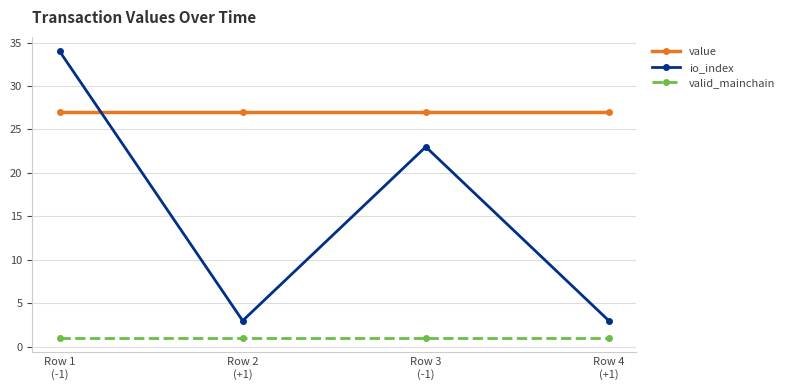

Is it true that io_index equals 12.9 at Row 3
(-1)?

False